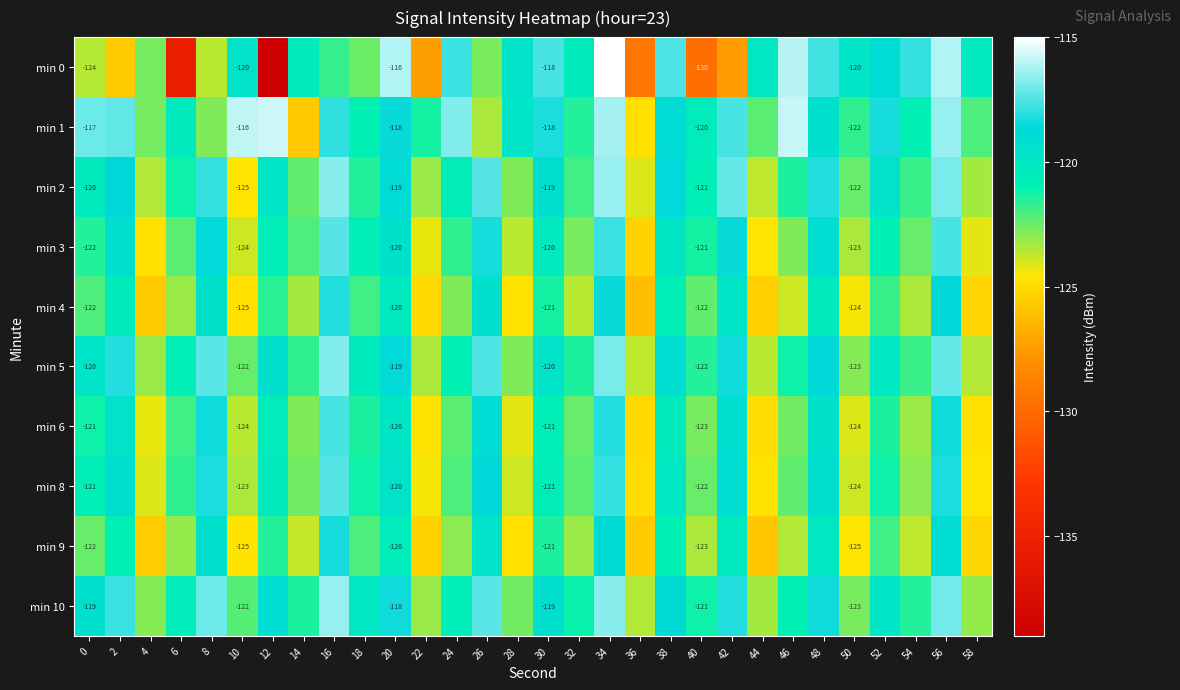

The min 9 series shows -124.7 at 10. True or false?

True